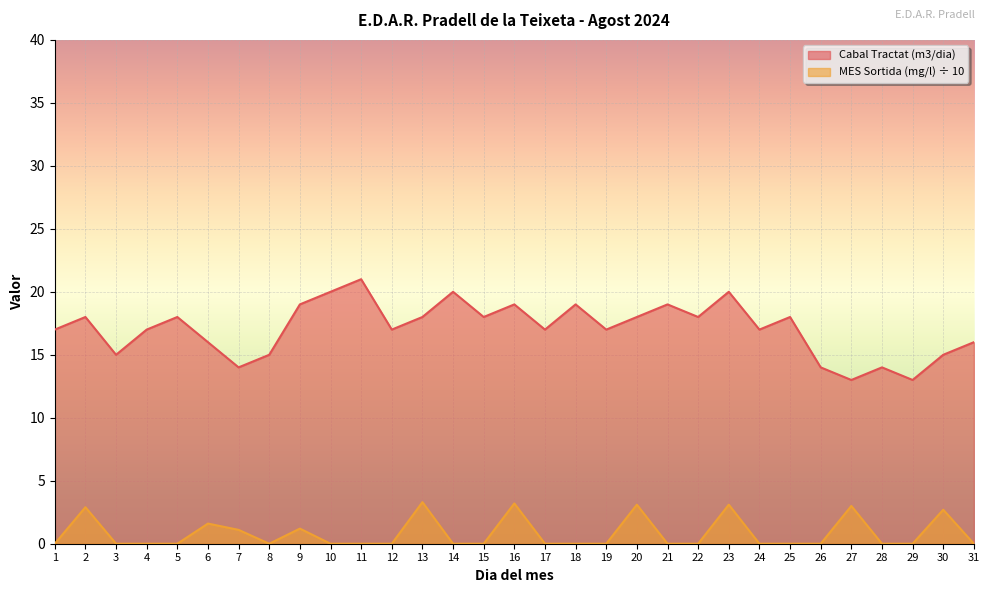

What is the difference between the maximum and minimum values in the MES Sortida (mg/l) series?

3.3